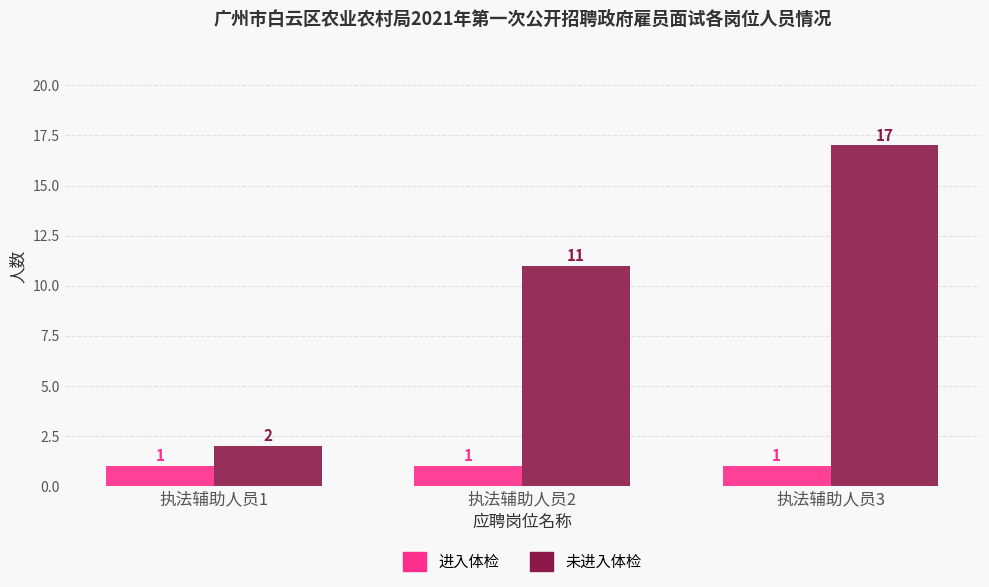

What is the difference between the highest and lowest values at 执法辅助人员2?

10